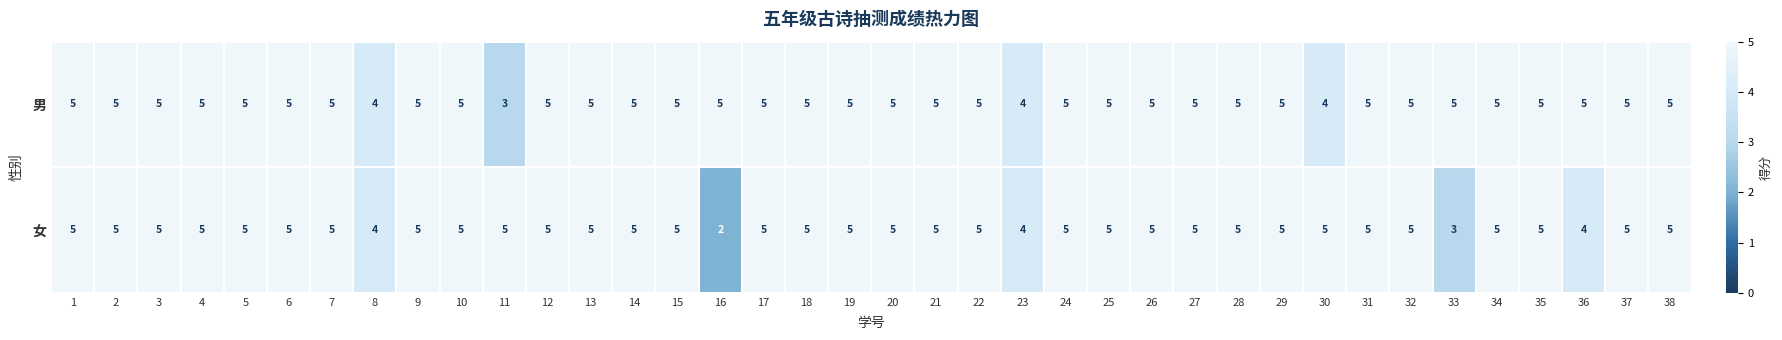

How many series are shown in this chart?

2